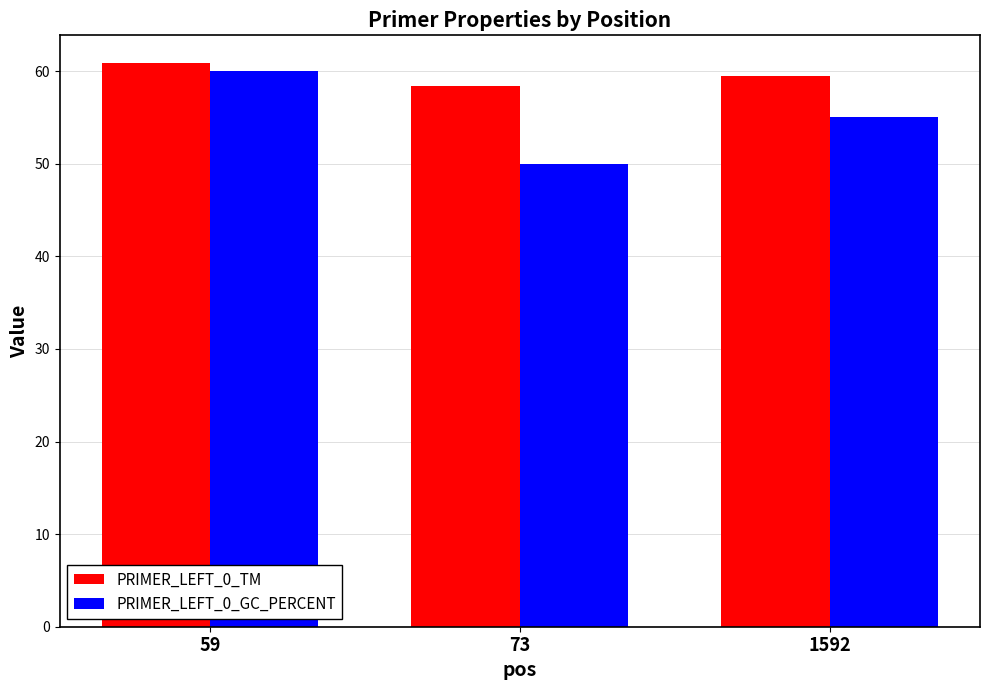

Rank the categories by PRIMER_LEFT_0_TM value from lowest to highest.

73, 1592, 59